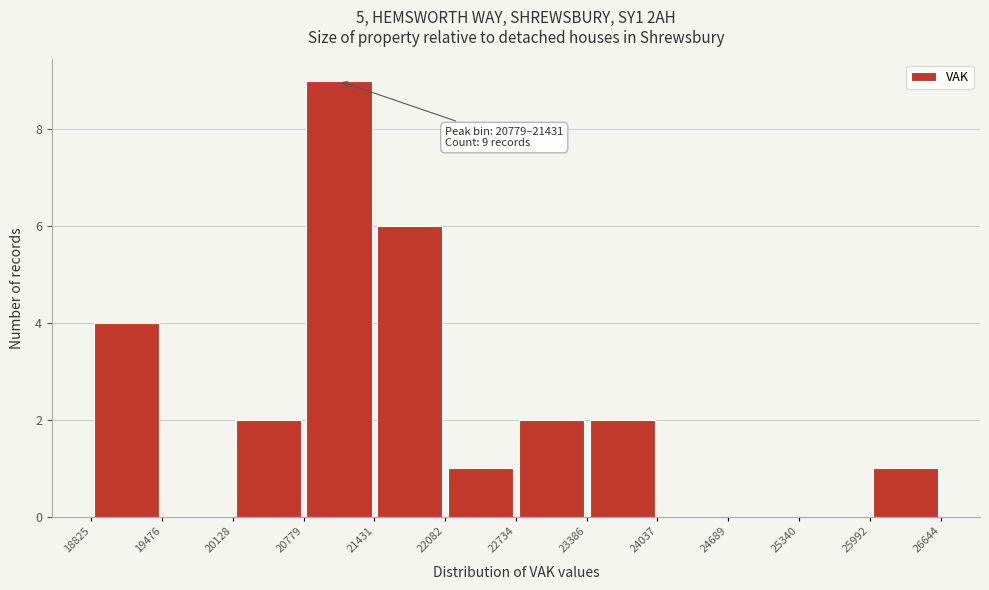

Which range on the x-axis has the tallest bar?

20779 to 21431